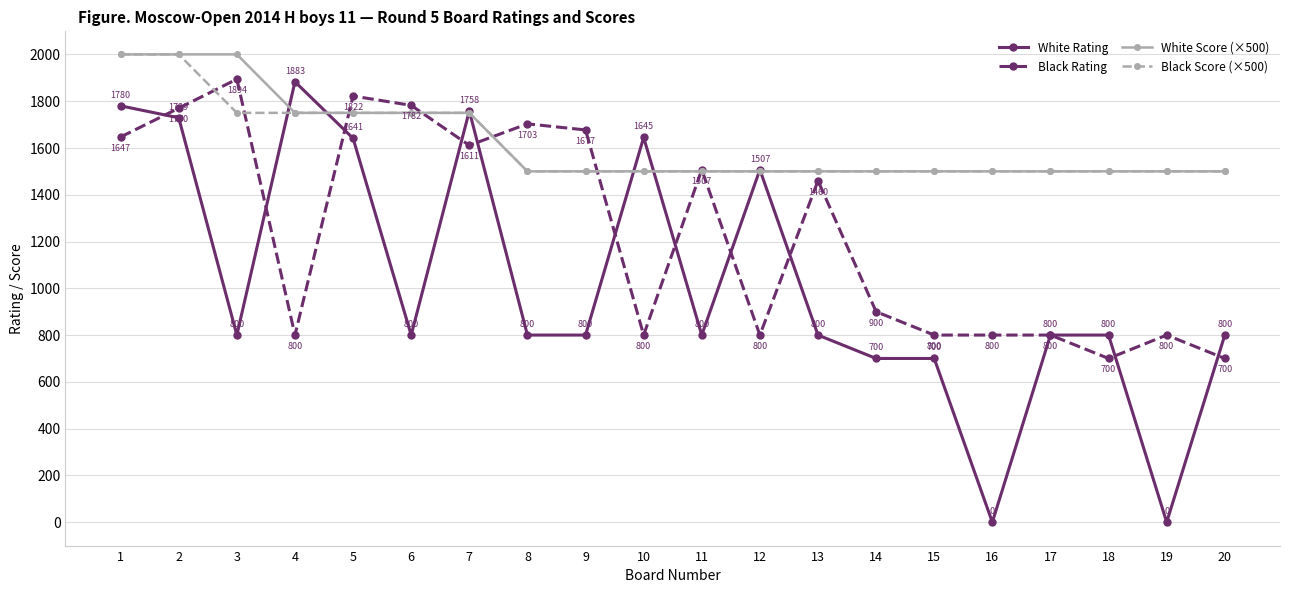

How many lines are shown in the chart?

4